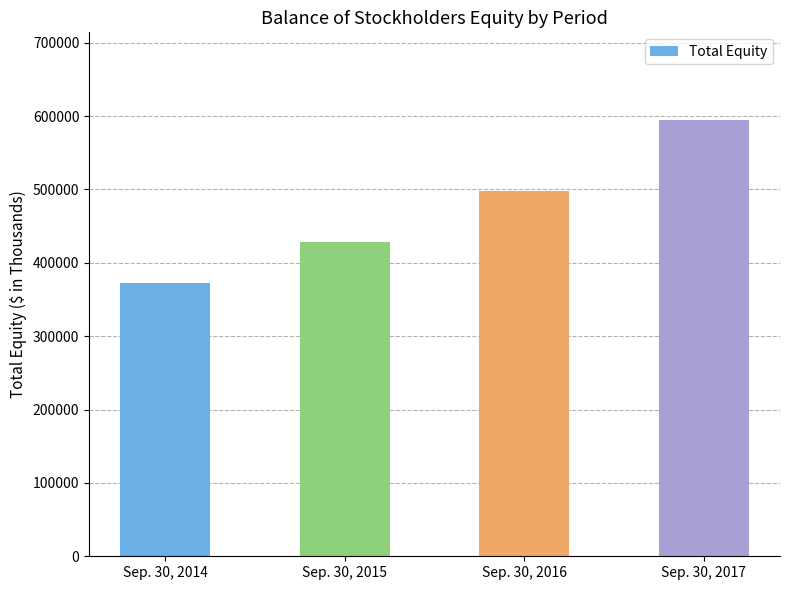

List the labels in order of value, largest first.

Sep. 30, 2017, Sep. 30, 2016, Sep. 30, 2015, Sep. 30, 2014